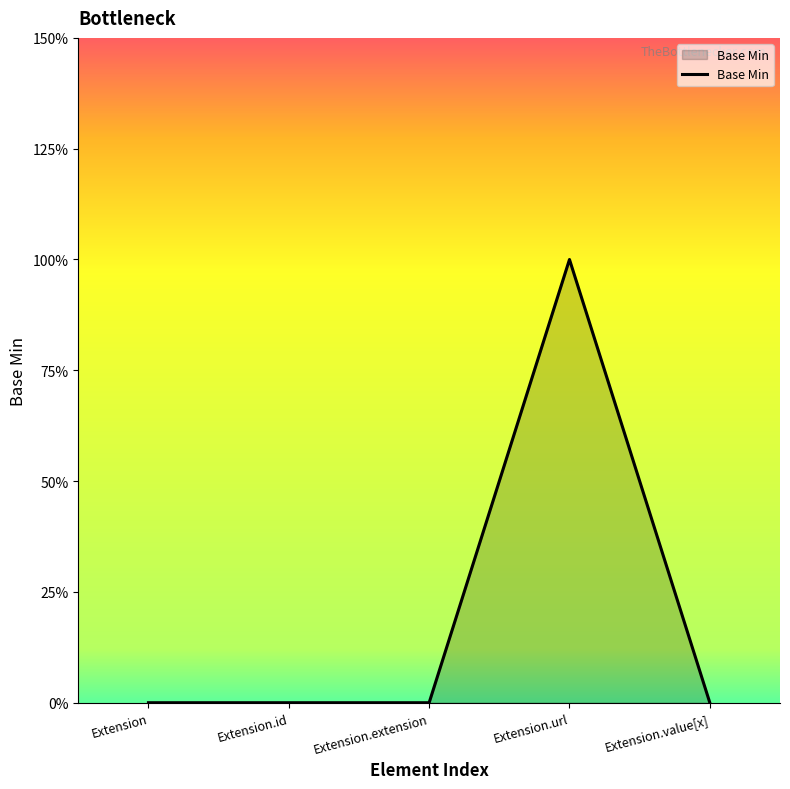

What is the label of the 3rd point from the left?

Extension.extension